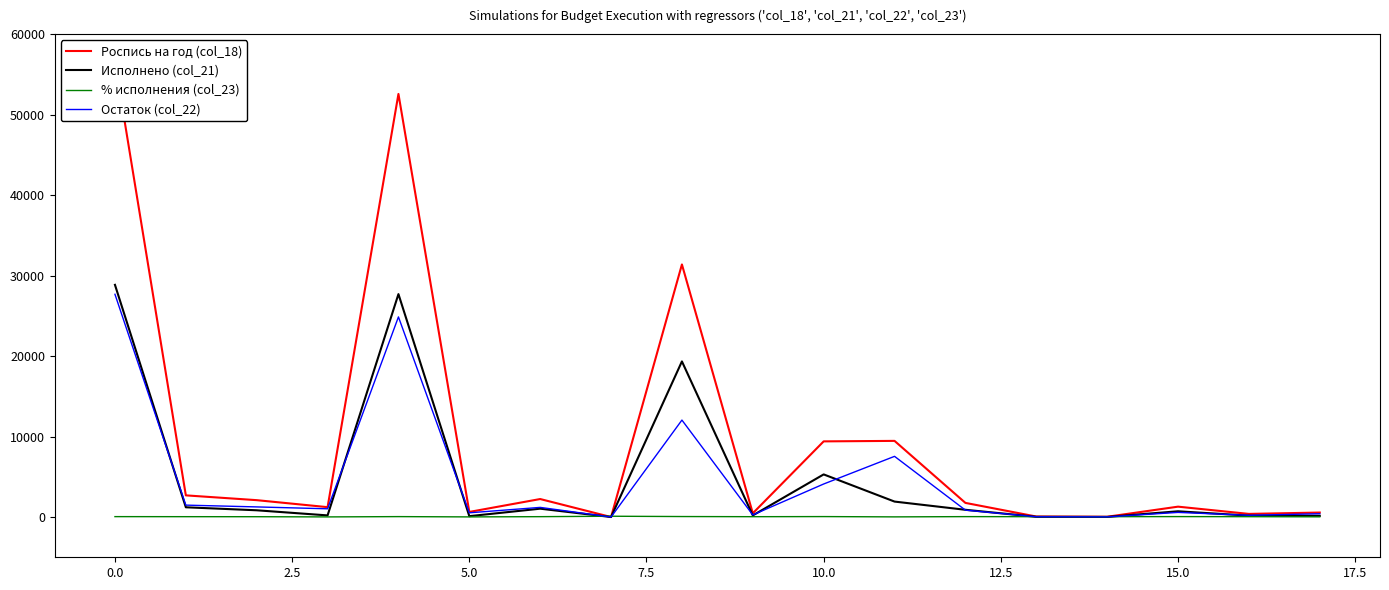

Does the chart display data point markers on the line(s)?

No